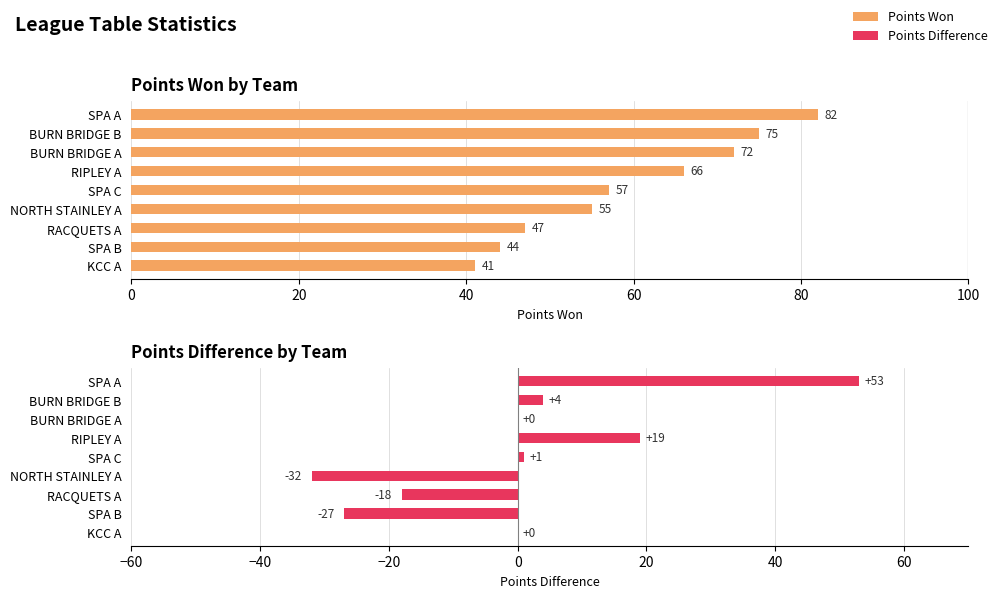

Which series has the largest total across all categories?

Points Won